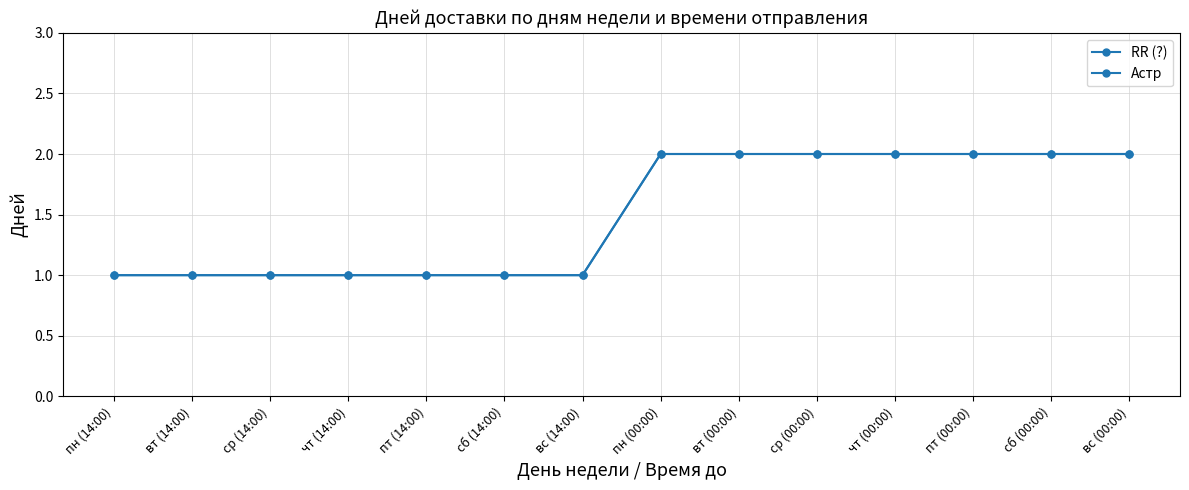

How many lines are shown in the chart?

2